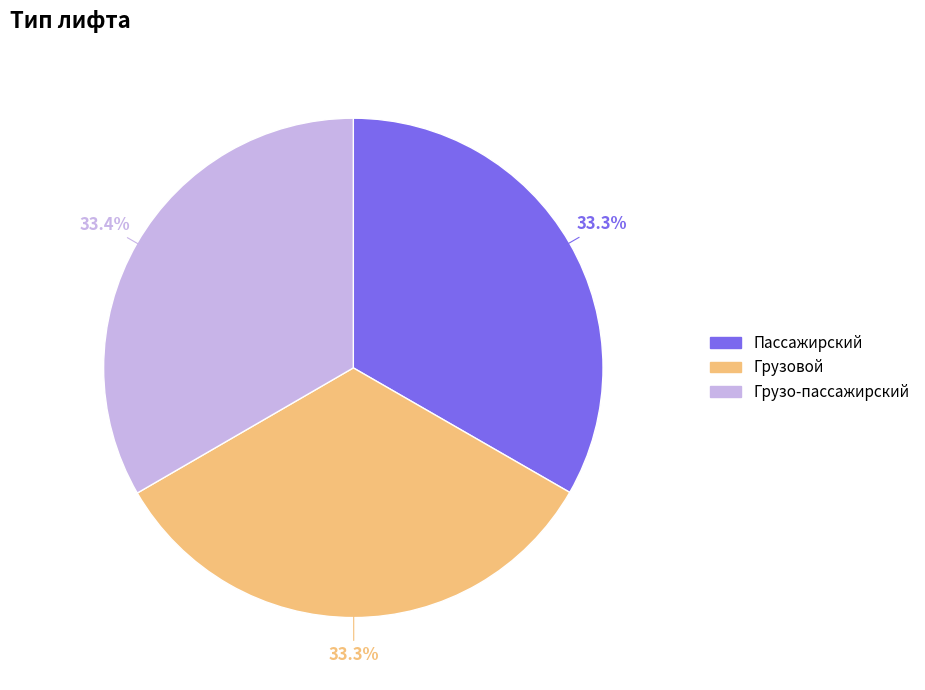

The Грузовой slice represents 23% of the pie. True or false?

False